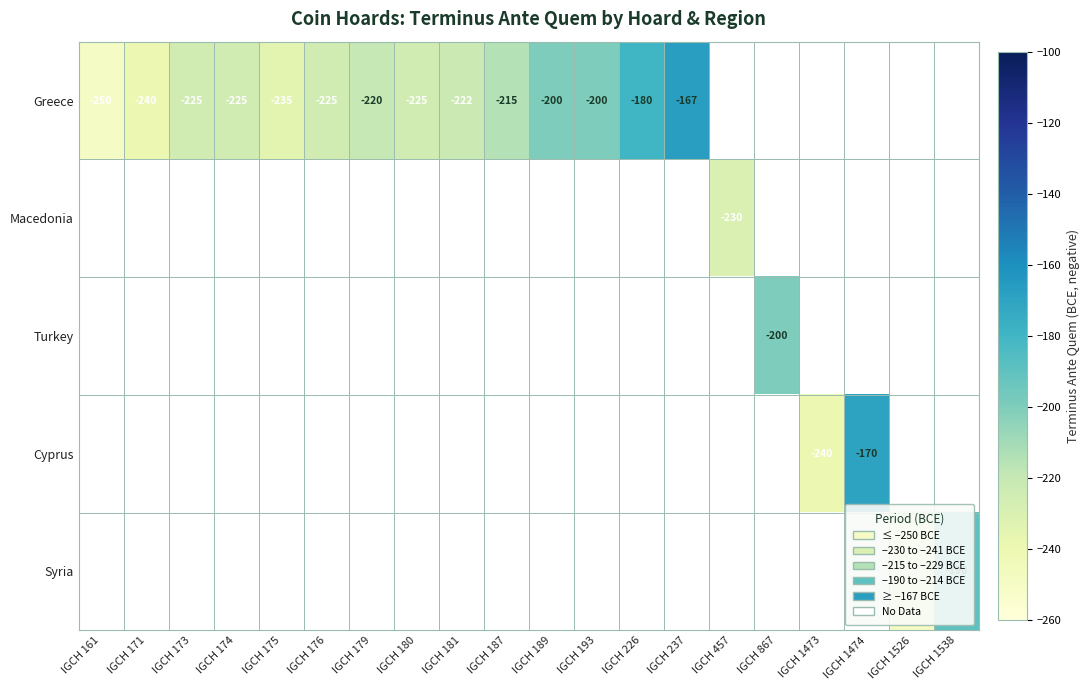

How many categories are shown in the chart?

20